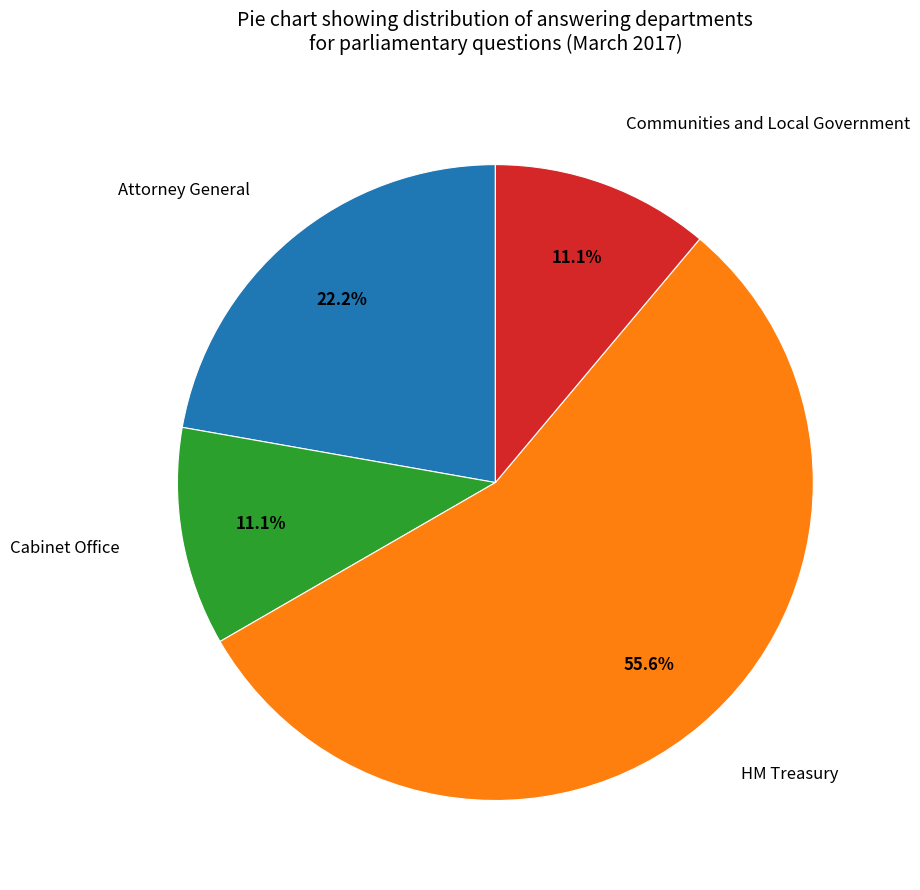

Which category accounts for the majority?

HM Treasury